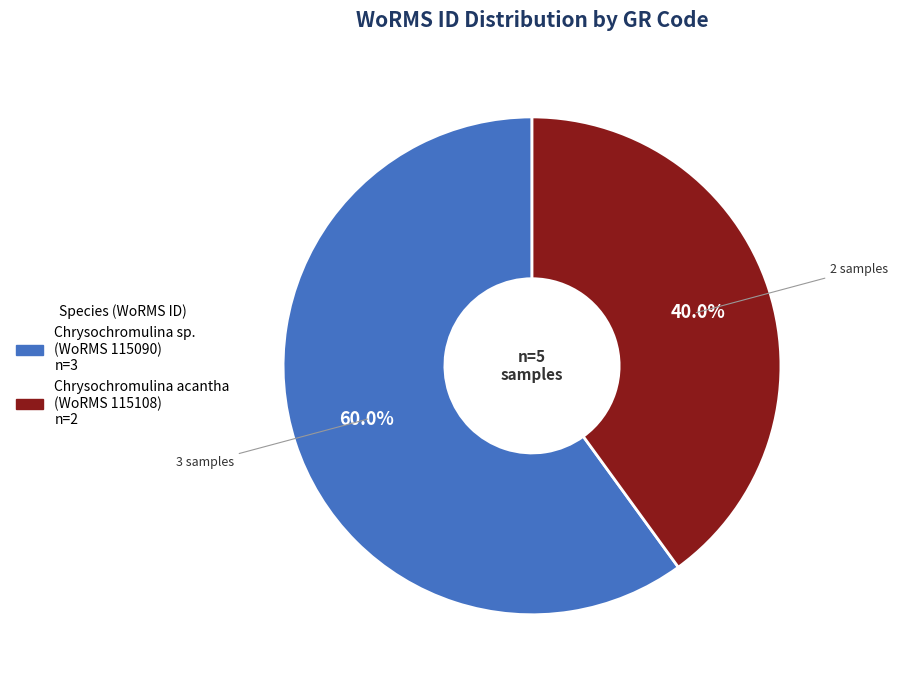

Is there any slice that represents more than half of the pie?

Yes